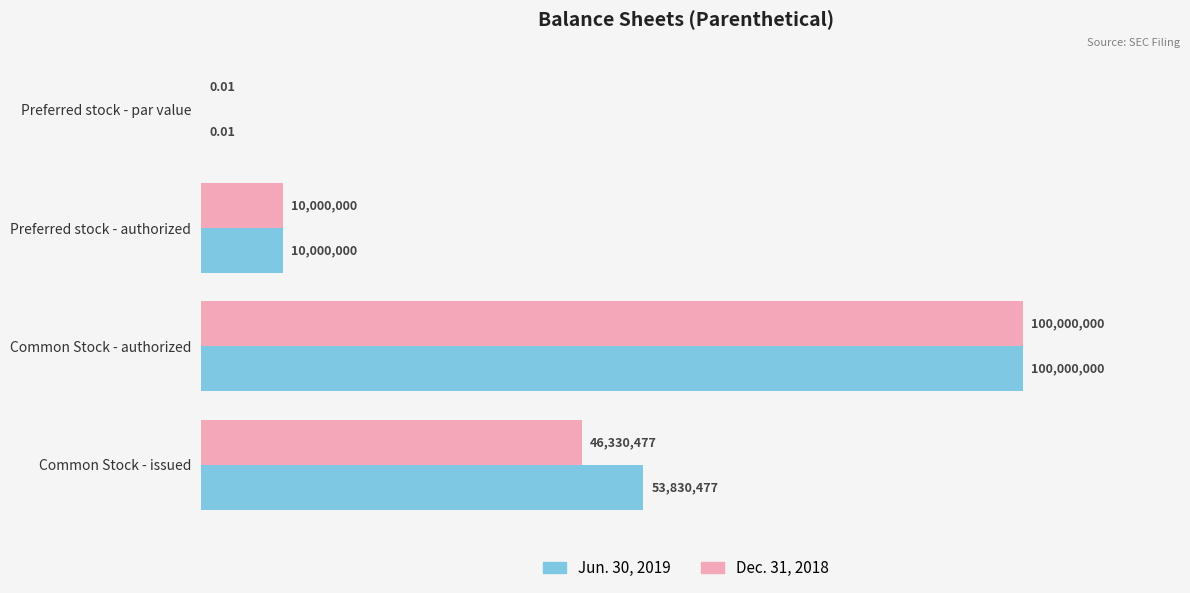

What is the highest value of the Jun. 30, 2019 series?

100000000.0